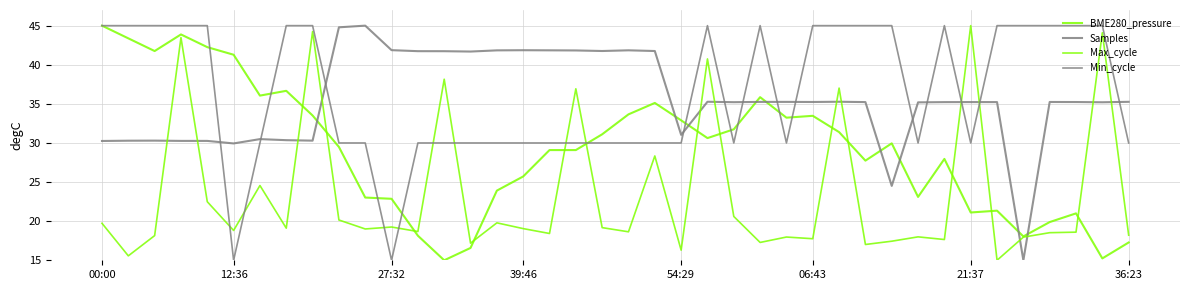

Does the chart have visible grid lines?

Yes